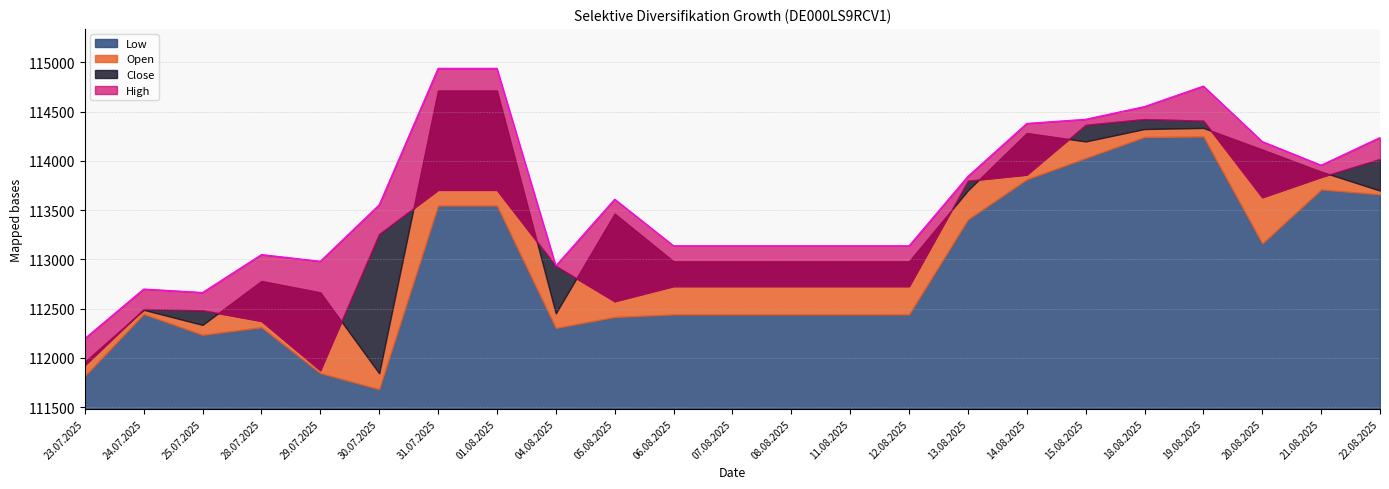

What is the average value of the Close series?

113187